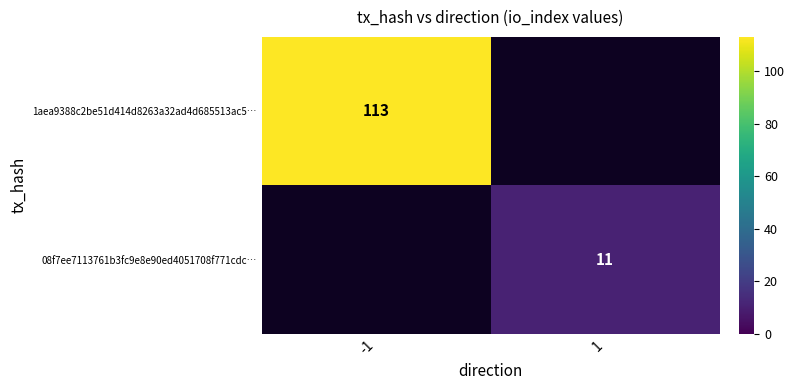

Is it true that 1aea9388c2be51d414d8263a32ad4d685513ac5… equals 32.6 at -1?

False